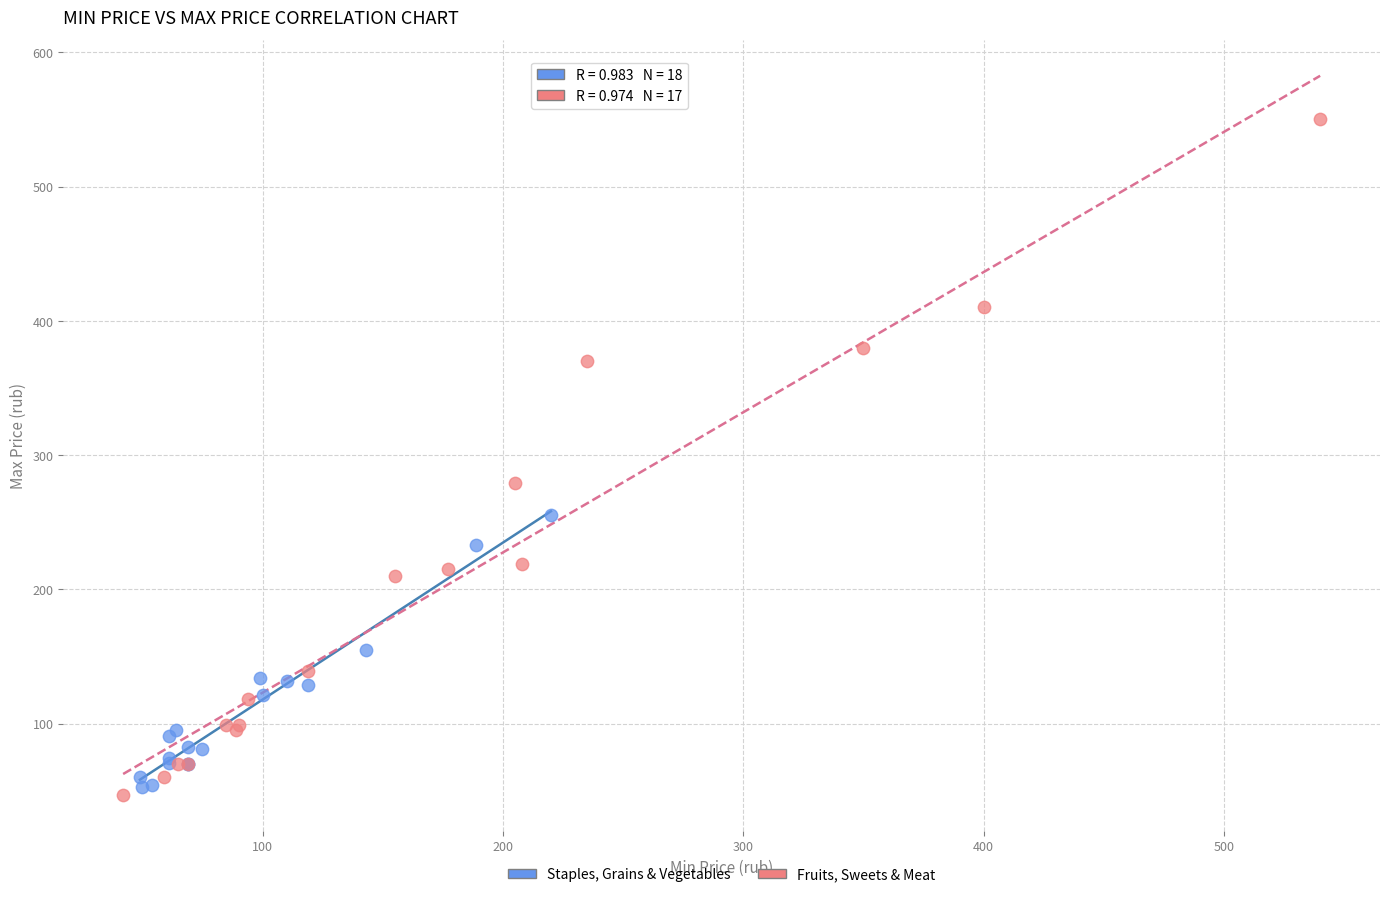

Which series contains the highest Y value?

Fruits, Sweets & Meat